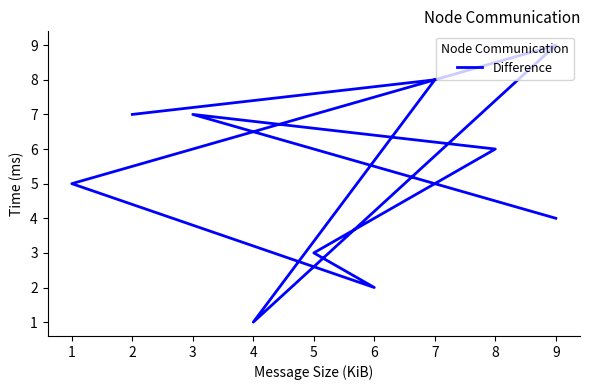

What is the smallest value displayed?

1